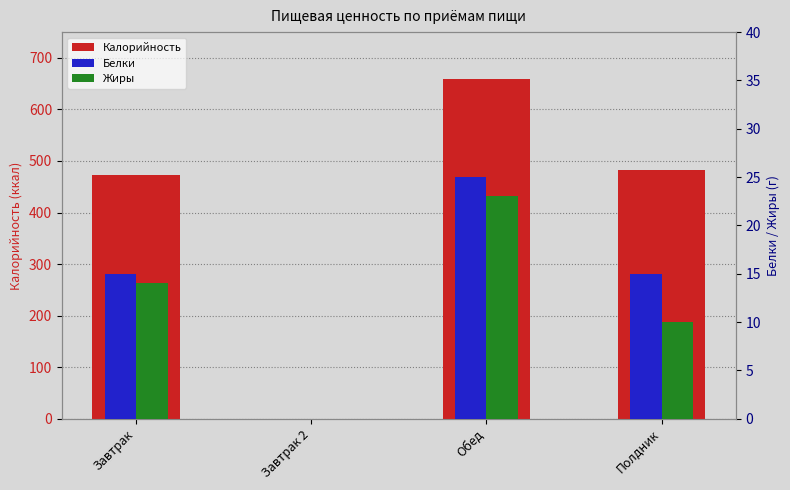

What are all the series names shown in the legend?

Калорийность, Белки, Жиры